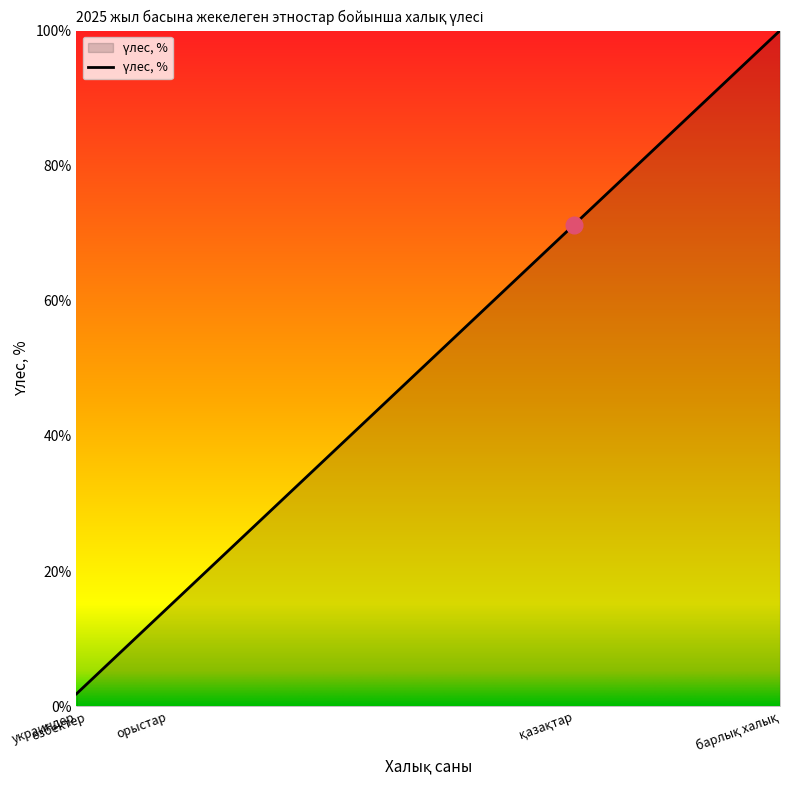

How many series are shown in this chart?

1